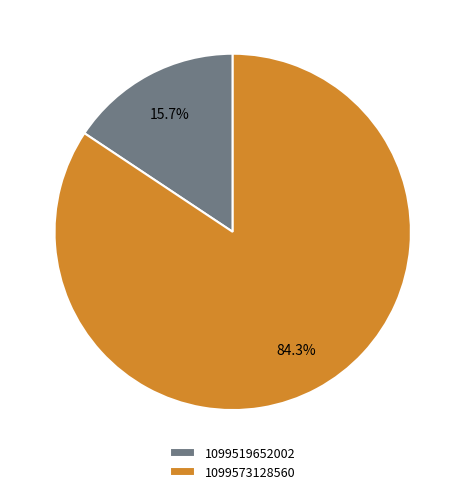

To the nearest percent, what percentage of the pie is 1099519652002?

16%